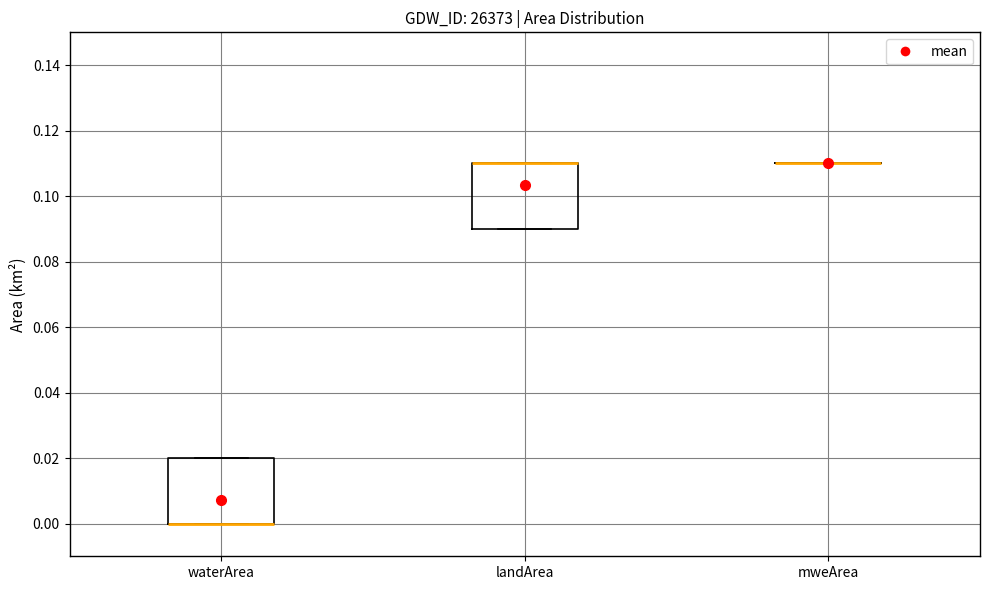

Where is the upper edge of the box for landArea on the y-axis? The values are not printed on the chart, so give them approximately, as read against the axis.

0.11